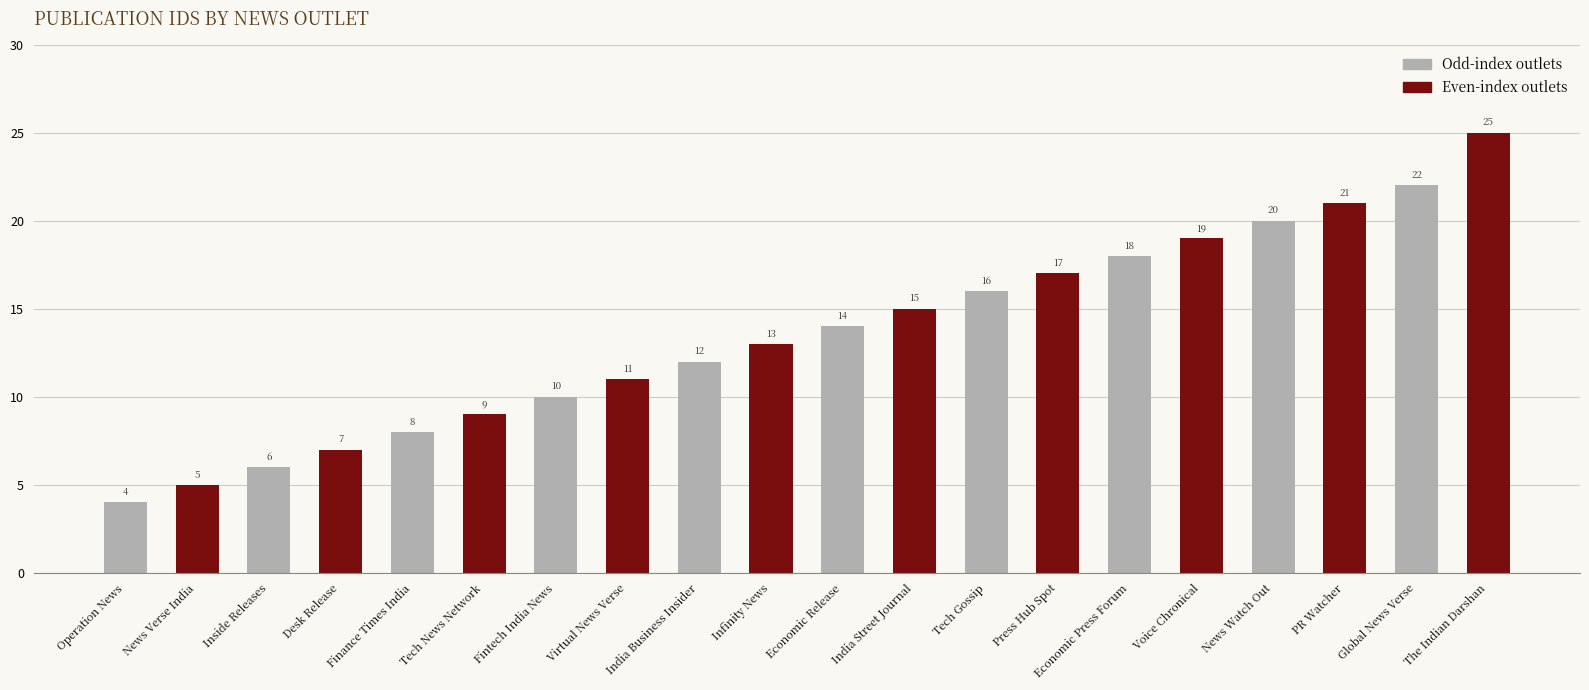

Reading right to left, transcribe all the data shown in this chart.

25	22	21	20	19	18	17	16	15	14	13	12	11	10	9	8	7	6	5	4